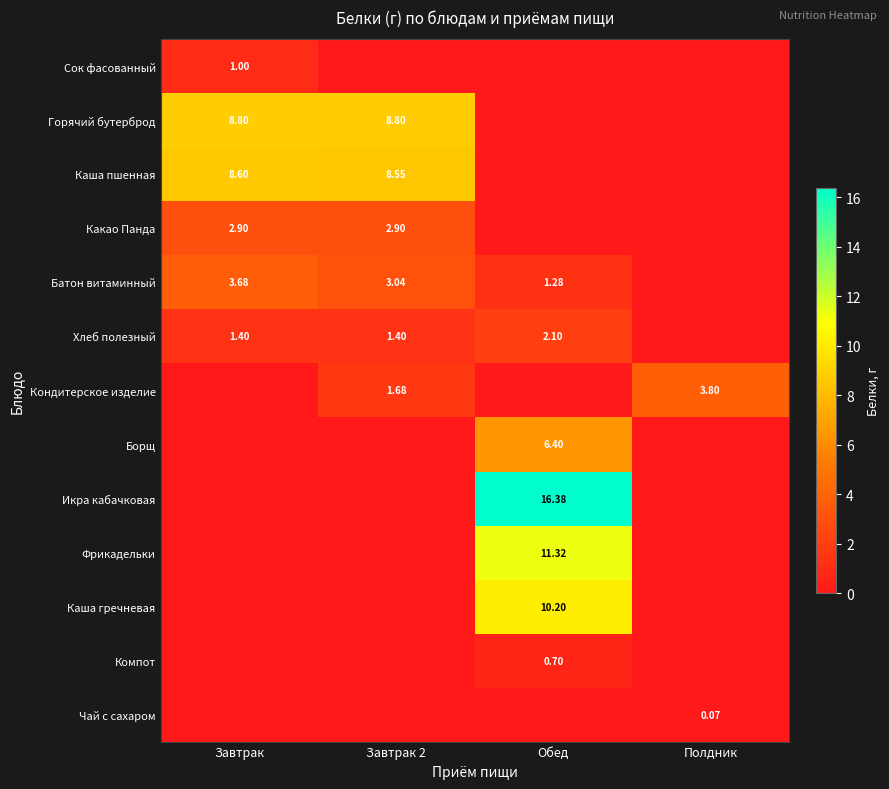

What is the total value across all series at Полдник?

3.9